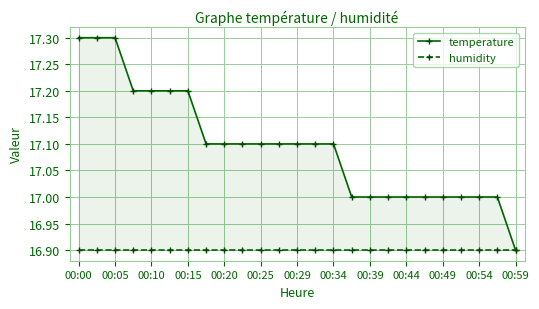

What is the sum of all temperature values?

427.4